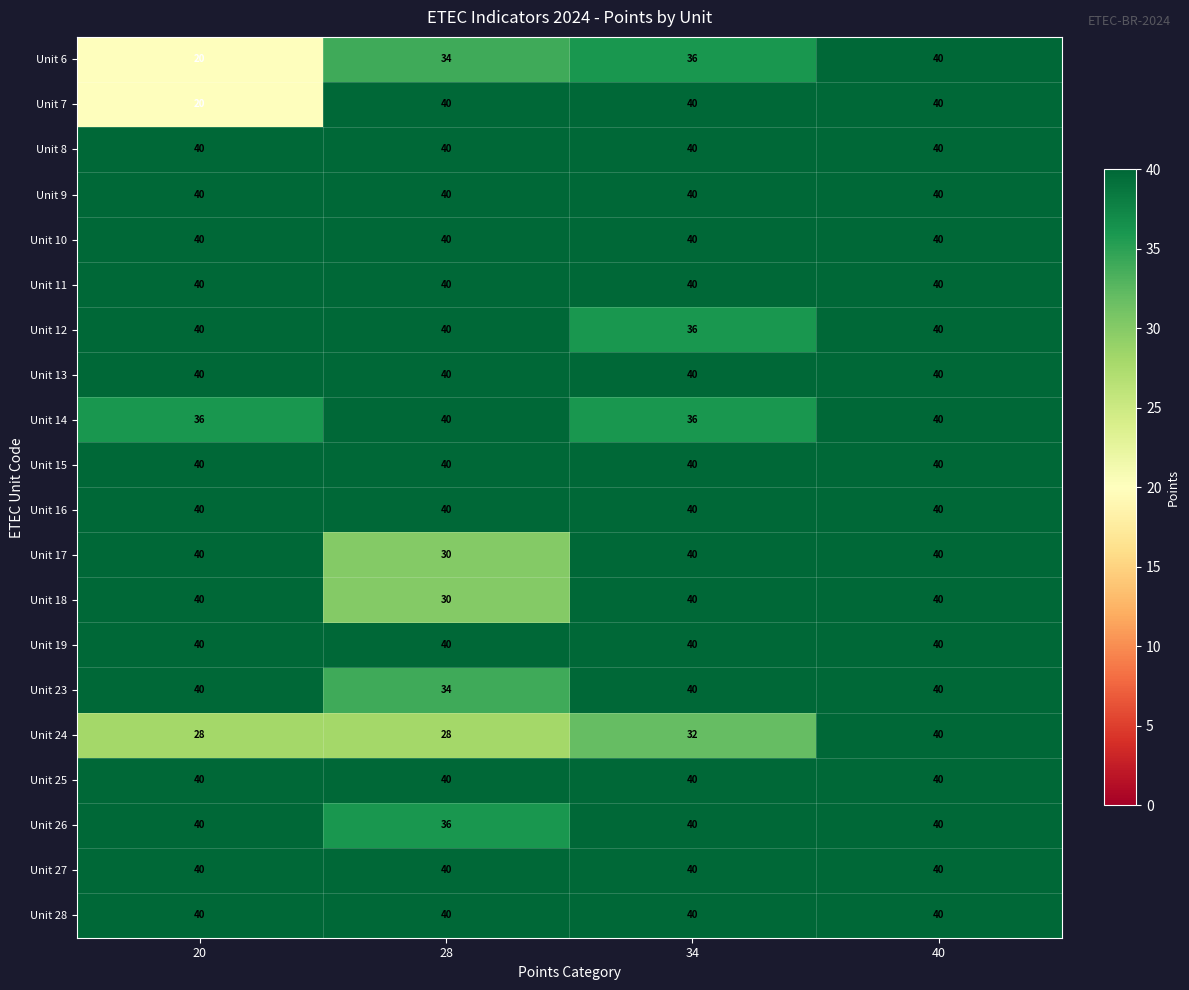

True or false: Unit 27 has a value of 40 at 40.

True